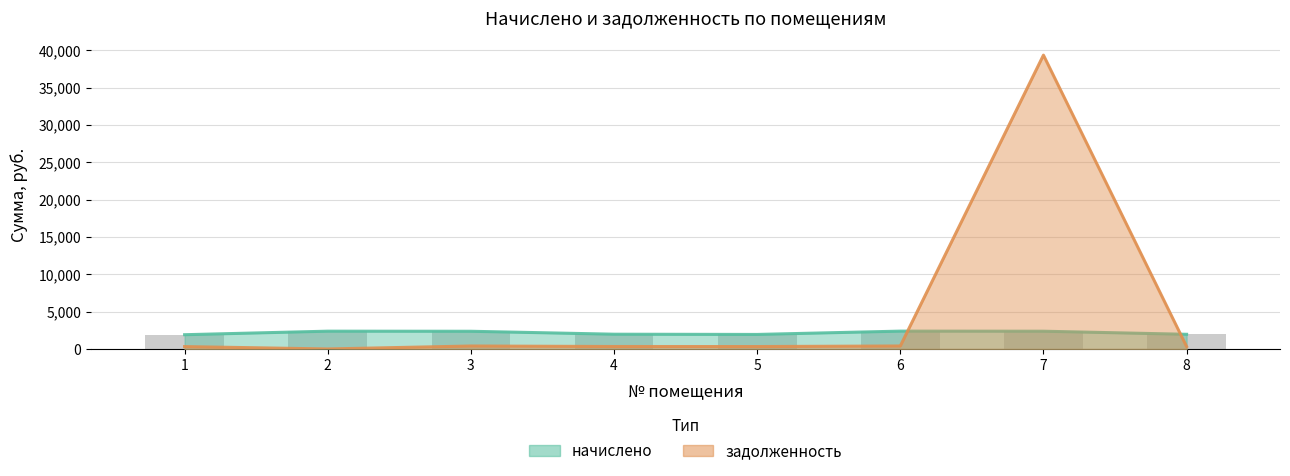

What is the total value across all series at 6?

2786.6